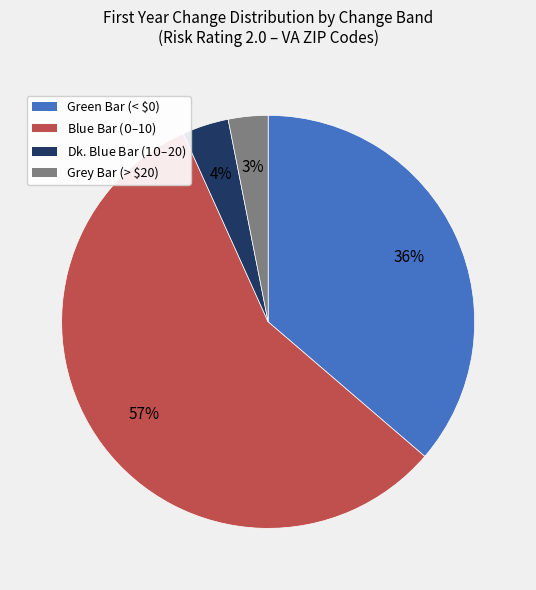

Is there any slice that represents more than half of the pie?

Yes